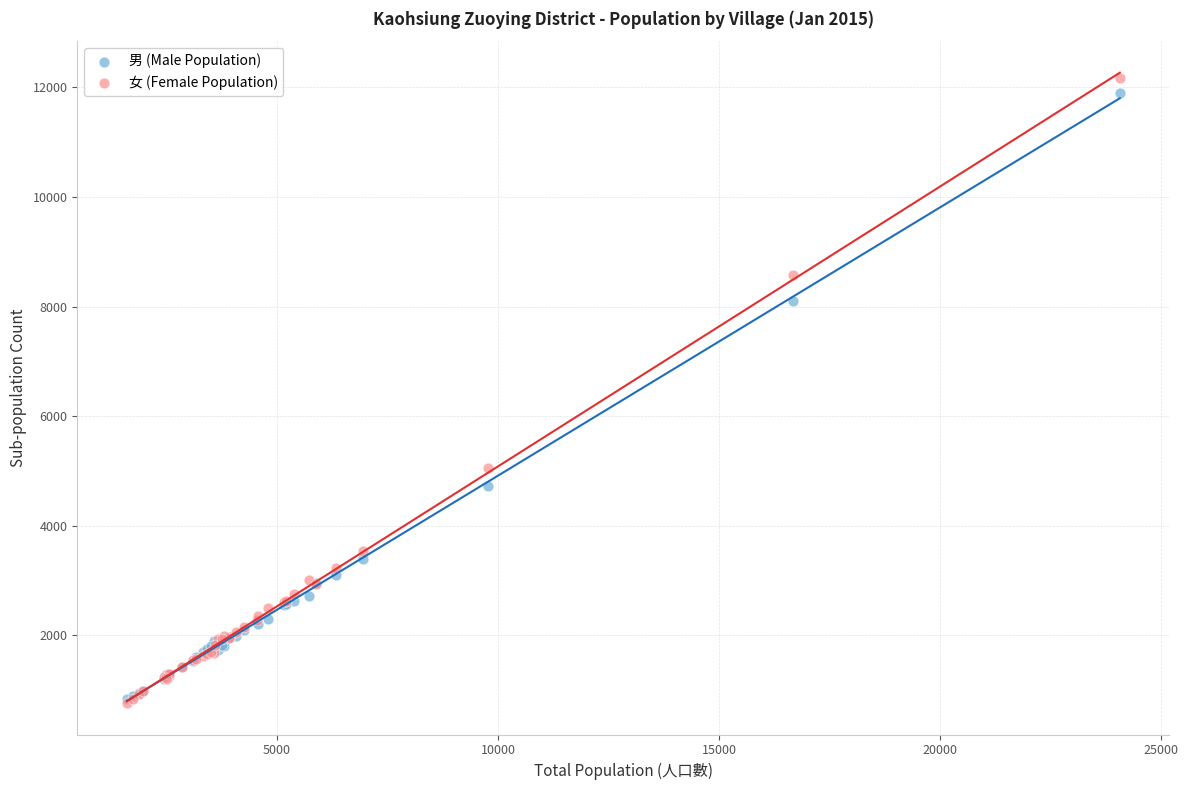

In the 女 (Female Population) series, what Y value is closest to 6464?

5059